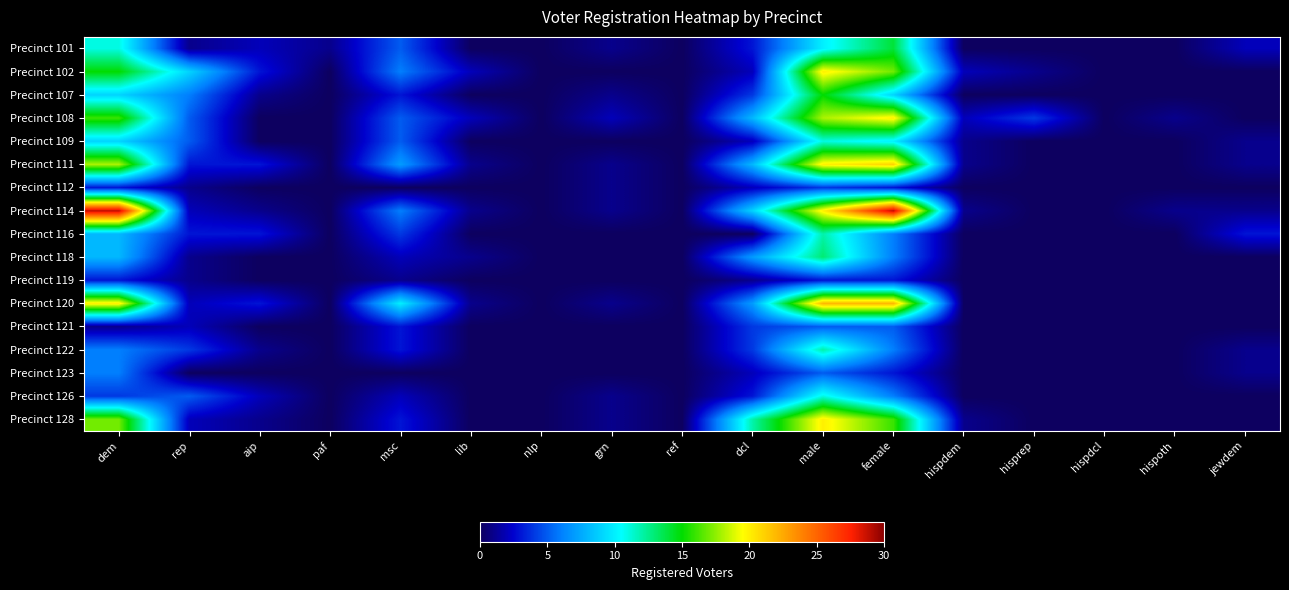

At which category is the sum across all series the highest?

male